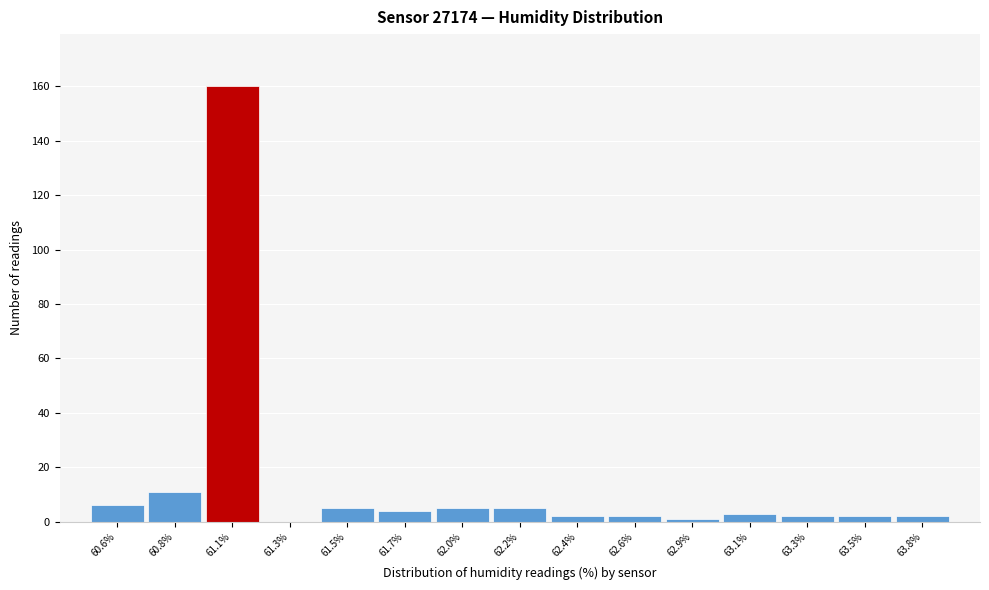

Reading left to right, list all the values displayed in this chart.

60.6%=6	60.8%=11	61.1%=160	61.3%=0	61.5%=5	61.7%=4	62.0%=5	62.2%=5	62.4%=2	62.6%=2	62.9%=1	63.1%=3	63.3%=2	63.5%=2	63.8%=2